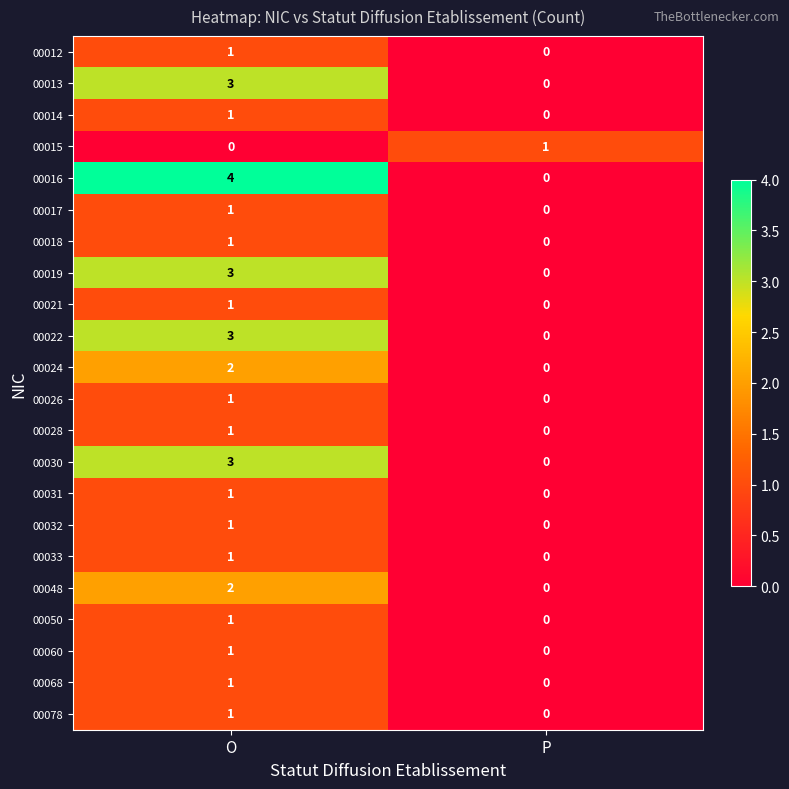

What is the maximum value shown in the chart?

4